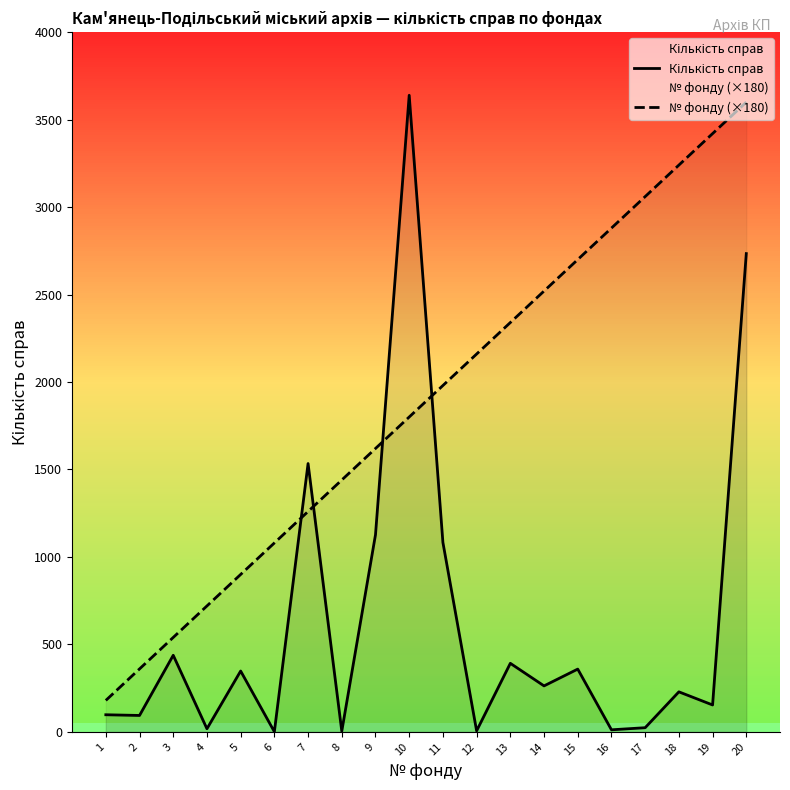

Is the value of № фонду (×180) at 7 greater than the value of Кількість справ at 11?

Yes